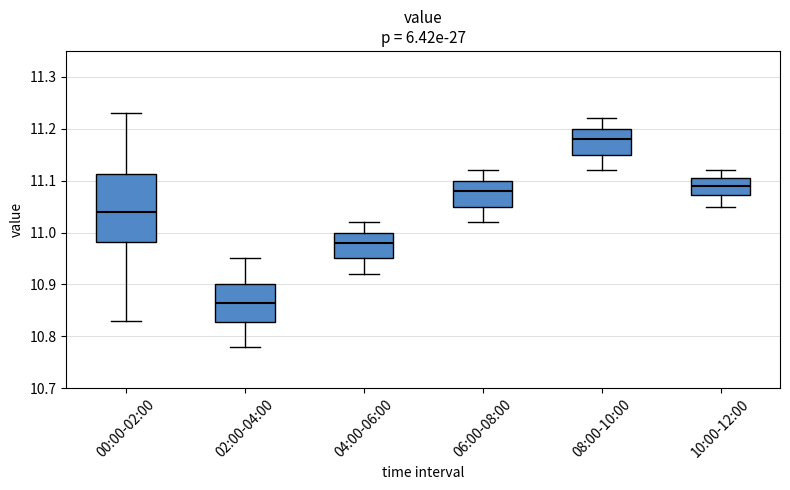

Which box is the tallest, from its lower edge to its upper edge?

00:00-02:00